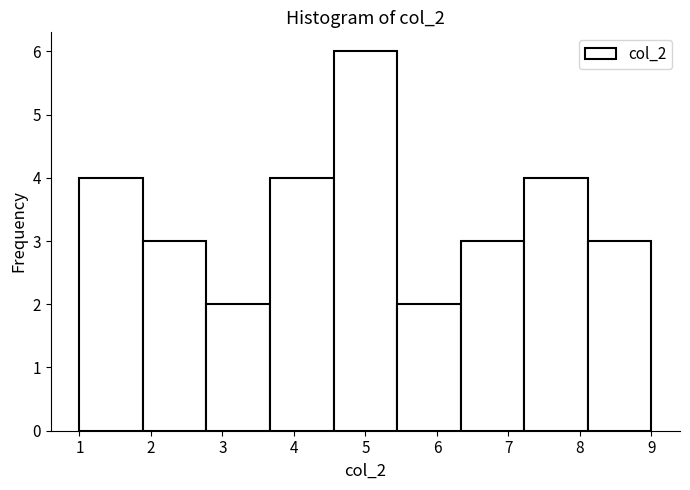

Over which range of the x-axis is the bar tallest?

4.6 to 5.4